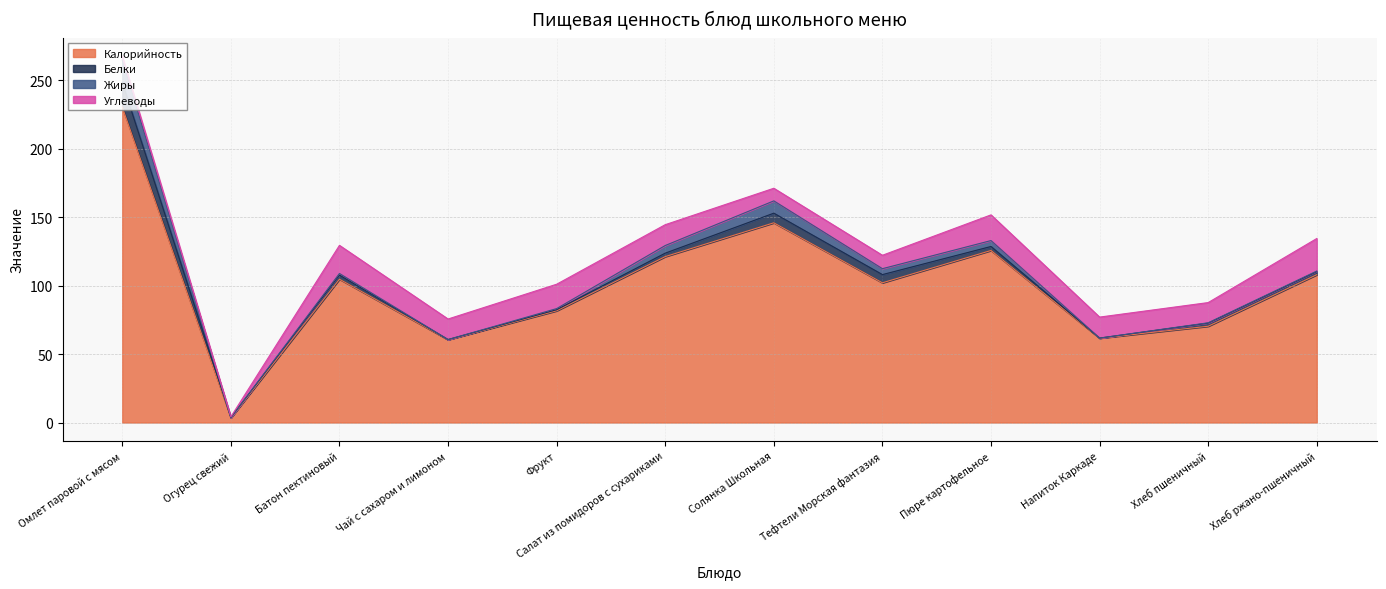

True or false: Калорийность and Жиры intersect in this chart.

False